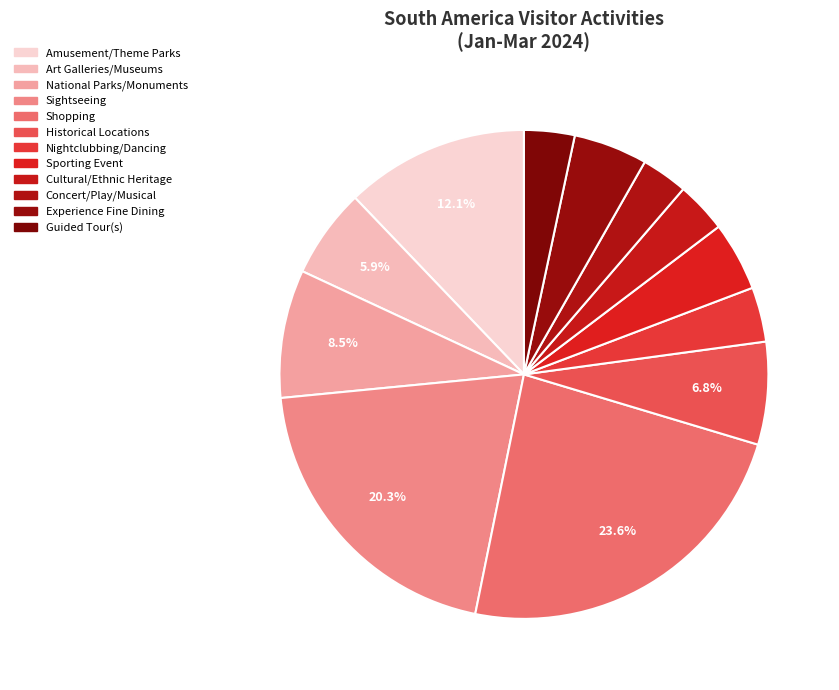

How many slices are in this pie chart?

12